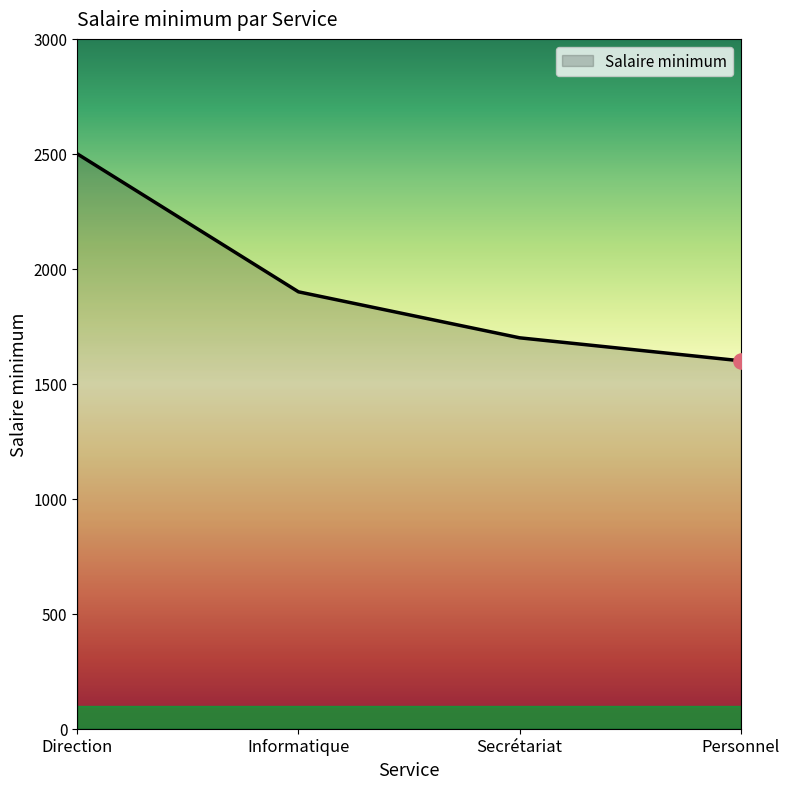

Approximately how many times larger is the value at Informatique compared to Direction?

0.8